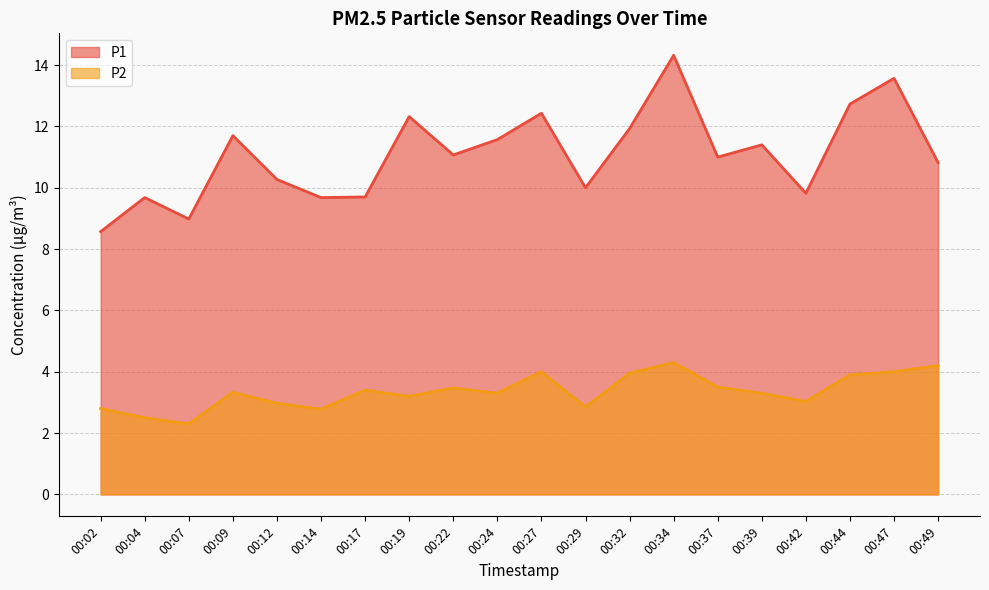

Where is P1 nearest to the value 11?

00:37